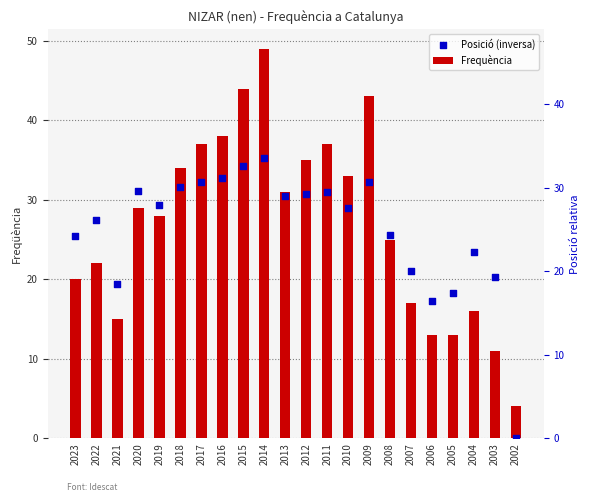

Is the value of Posició (inversa) at 2023 greater than the value of Frequència at 2014?

No